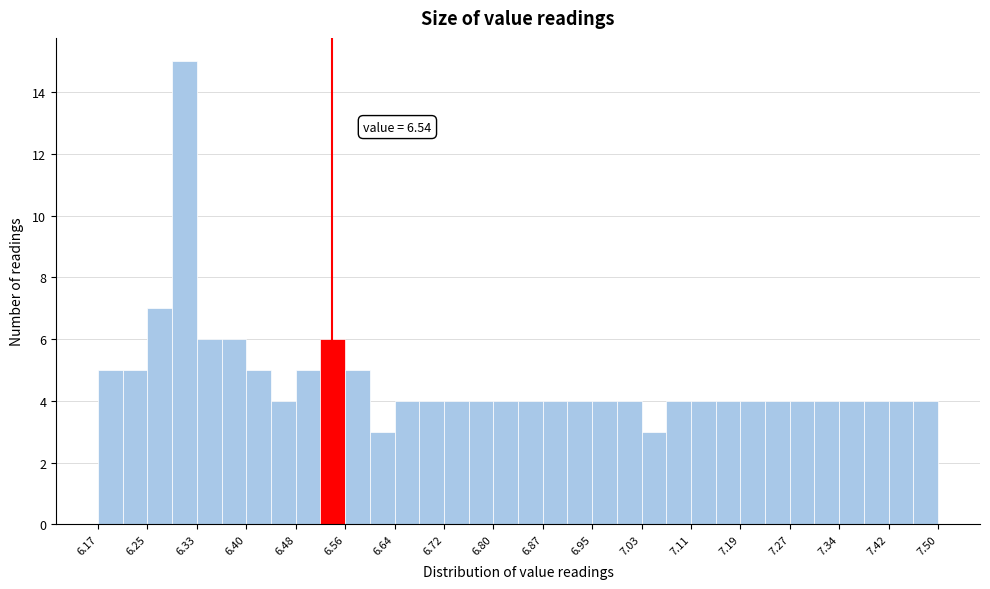

Around what value on the x-axis is the tallest bar? Give the approximate position of its centre, as read against the axis.

6.31